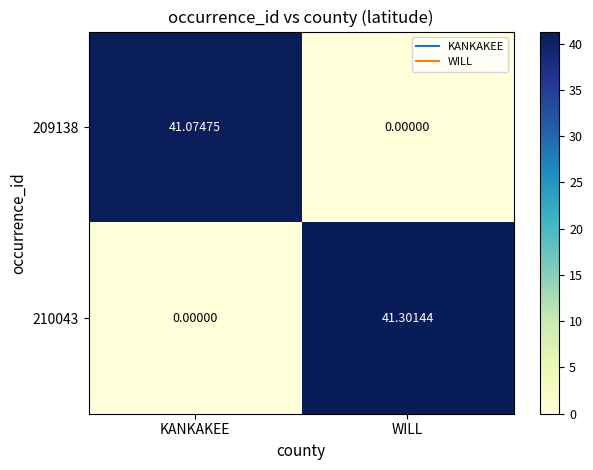

How many positive values does the 210043 series have?

1